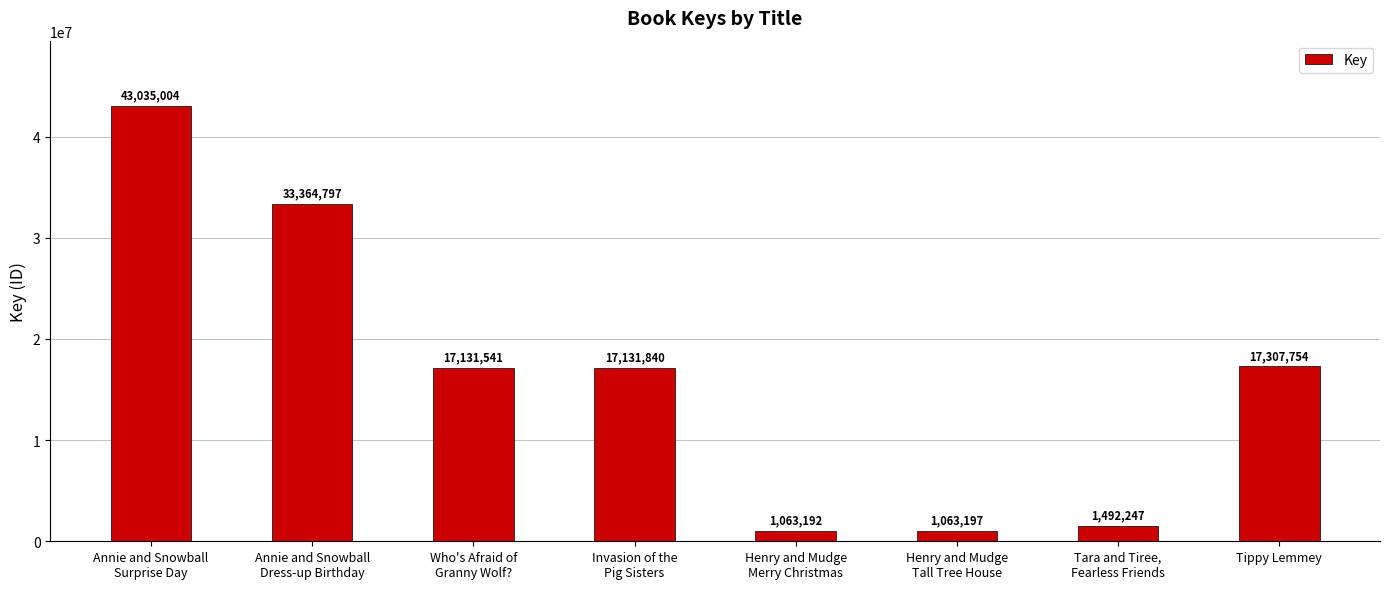

What is the sum of the values at Annie and Snowball
Dress-up Birthday and Who's Afraid of
Granny Wolf??

50496338